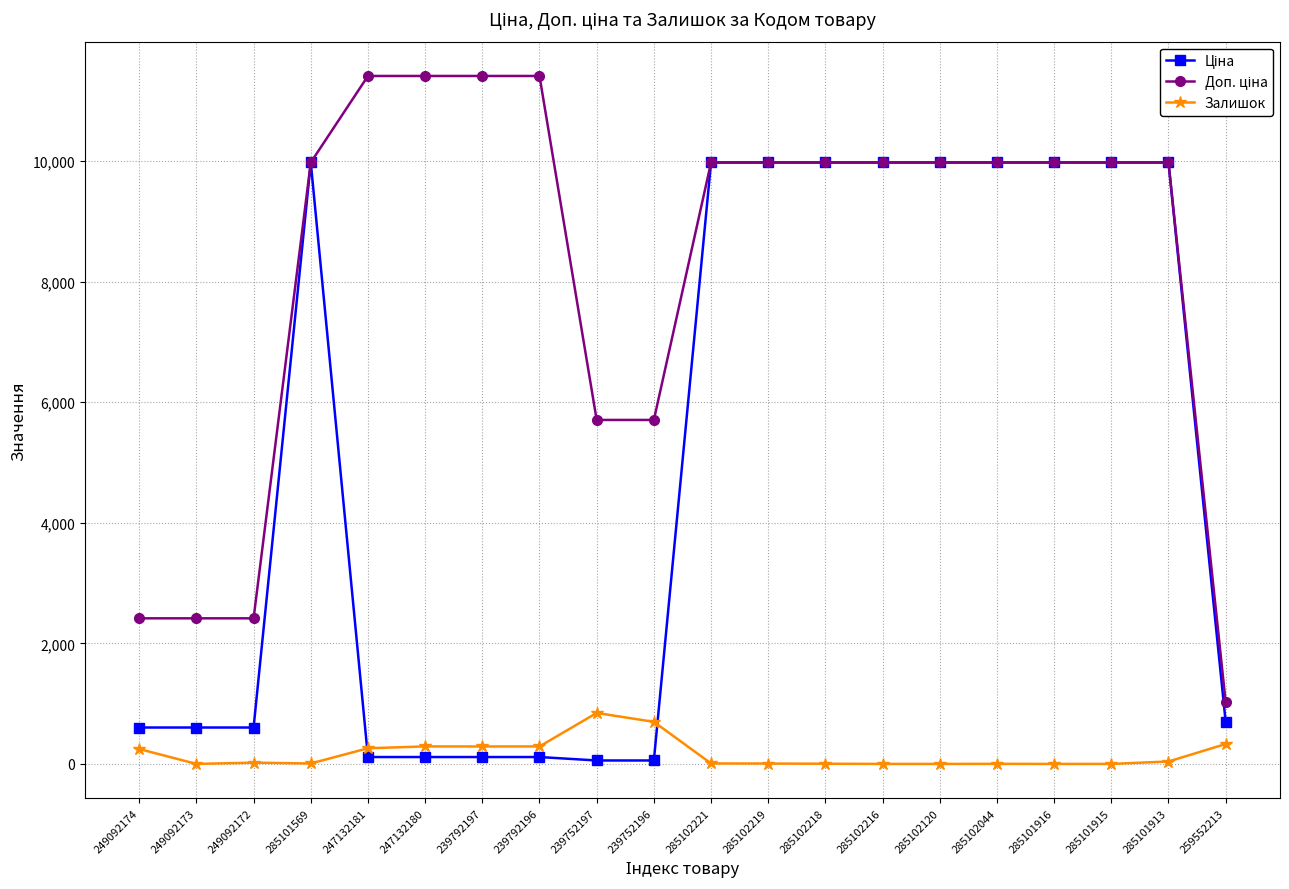

What is the total value across all series at 285102216?

19950.0